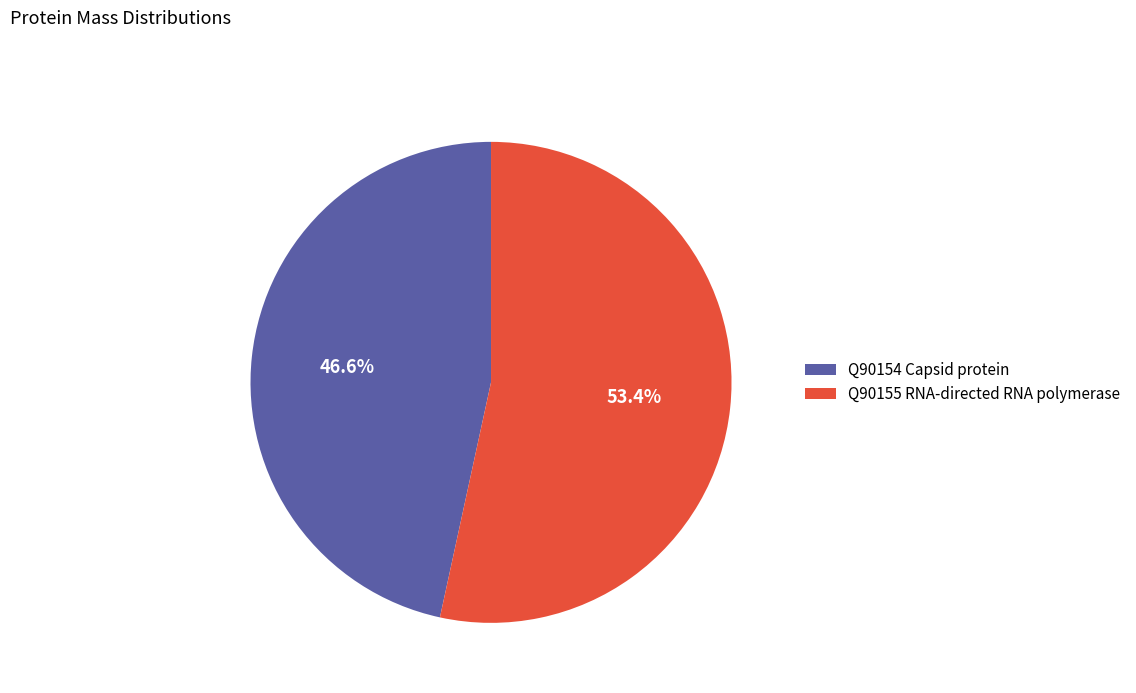

What is the smallest slice in the pie chart?

Q90154 Capsid protein